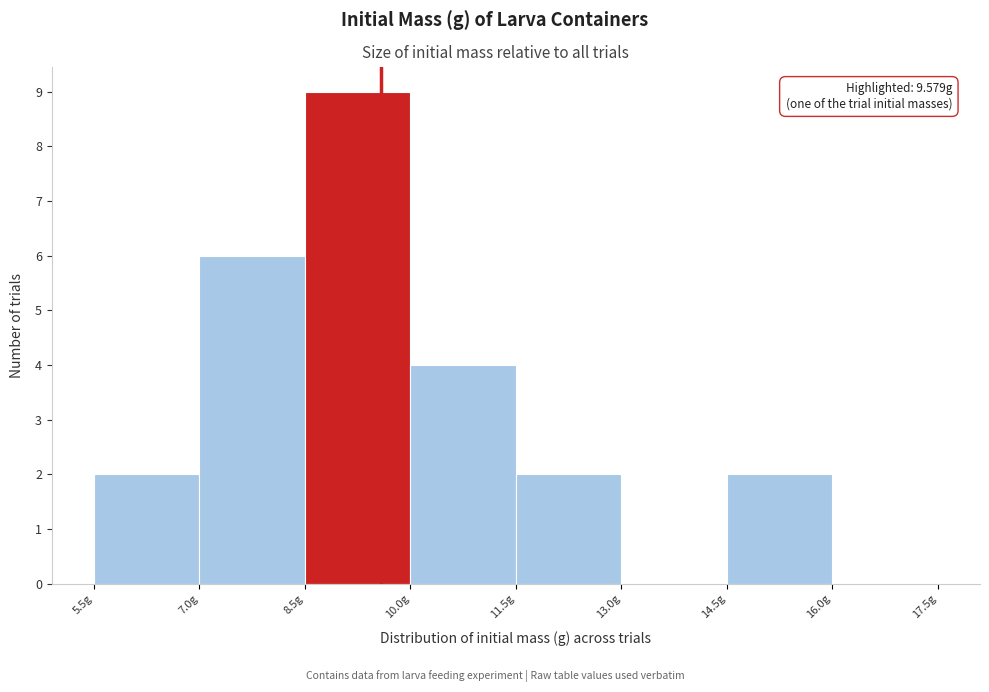

Over which range of the x-axis is the bar tallest?

8.5 to 10.0